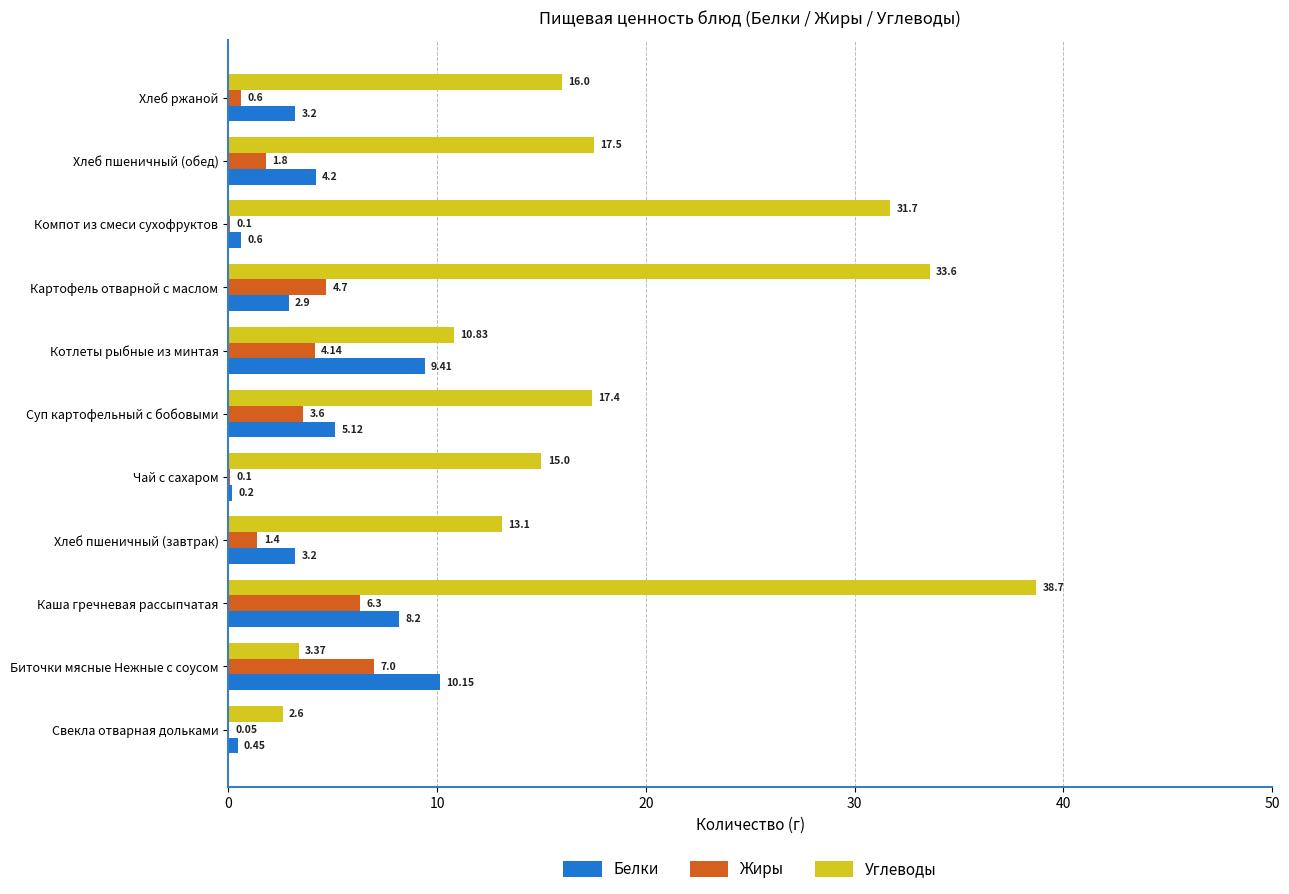

Where is Белки nearest to the value 5?

Суп картофельный с бобовыми